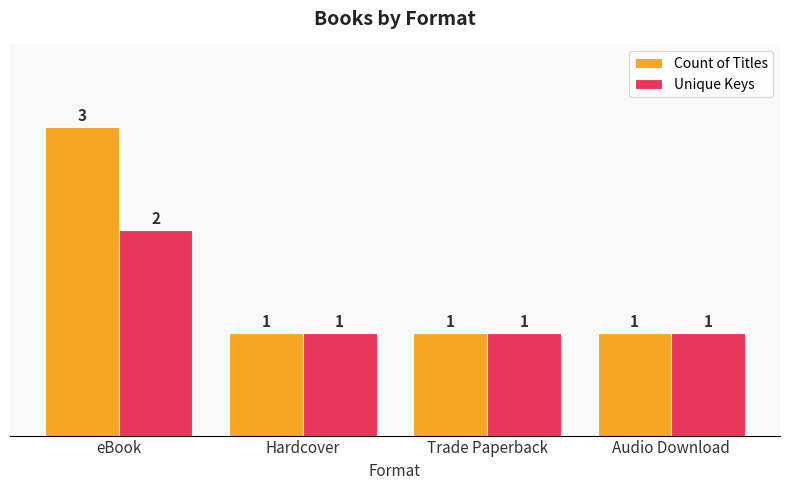

Count the Count of Titles values in the range 1 to 3.

4